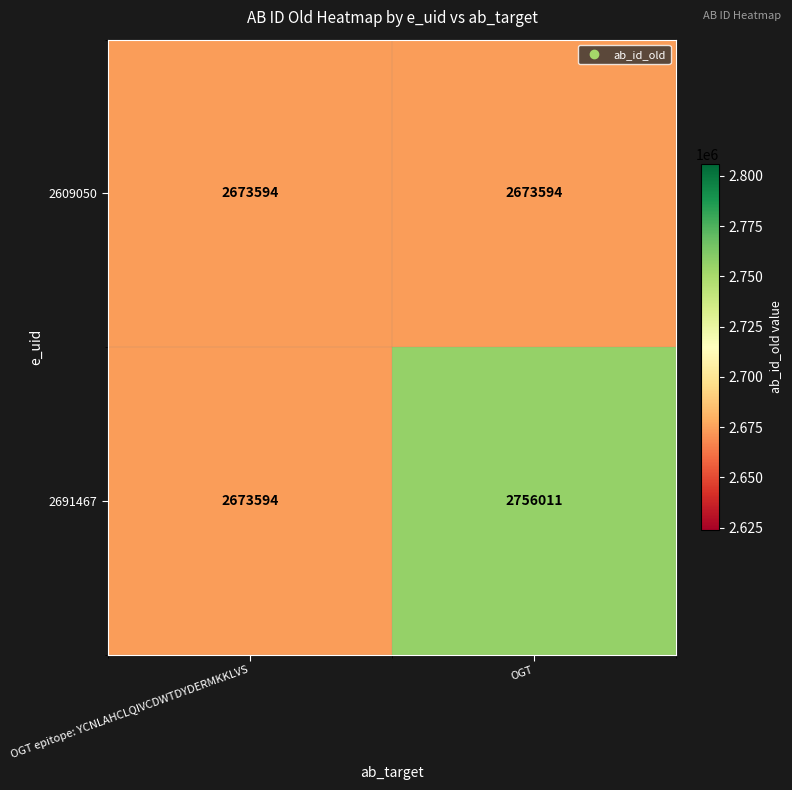

How many distinct data groups are displayed?

2